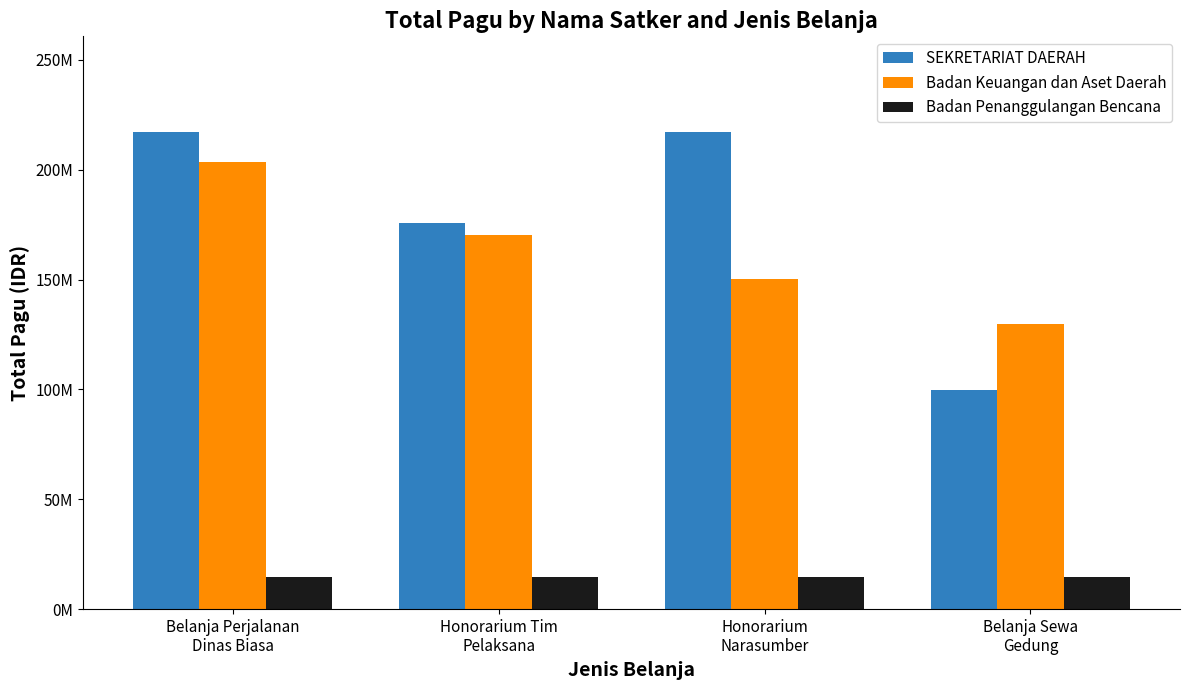

Does the chart contain stacked bars?

No